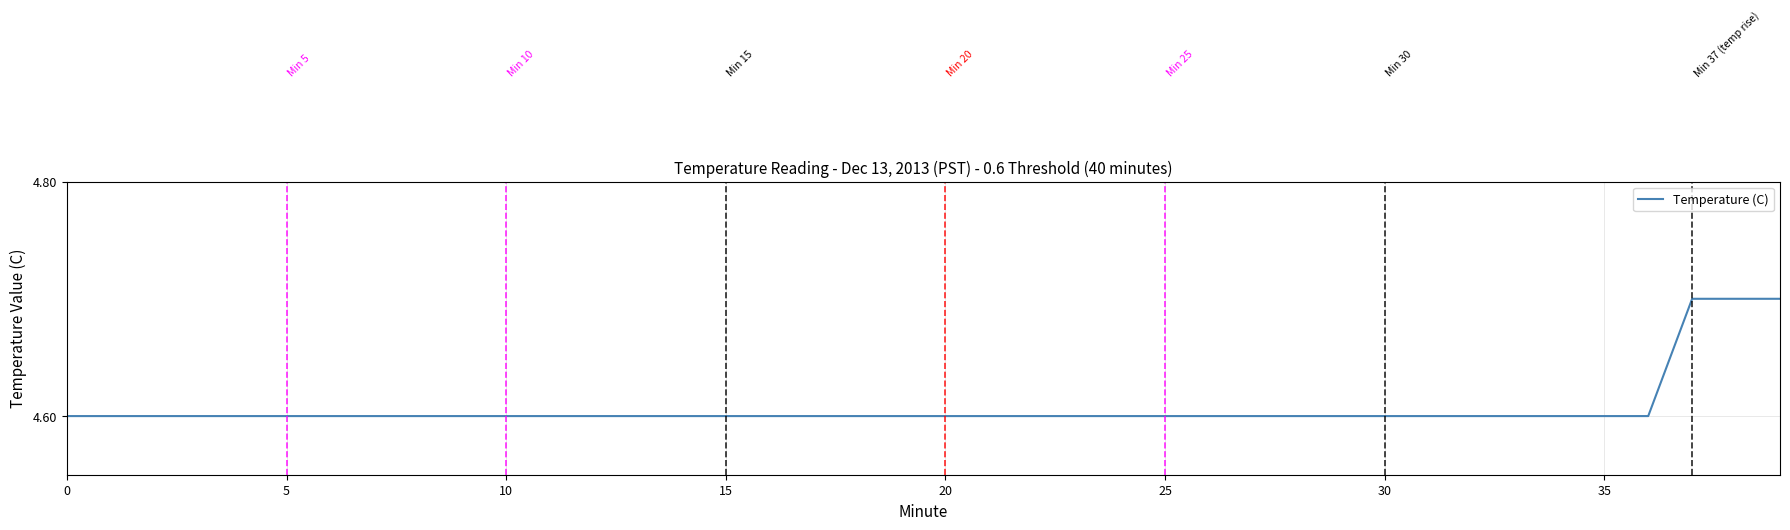

Reading left to right, transcribe all the data shown in this chart.

4.6	4.6	4.6	4.6	4.6	4.6	4.6	4.6	4.6	4.6	4.6	4.6	4.6	4.6	4.6	4.6	4.6	4.6	4.6	4.6	4.6	4.6	4.6	4.6	4.6	4.6	4.6	4.6	4.6	4.6	4.6	4.6	4.6	4.6	4.6	4.6	4.6	4.7	4.7	4.7